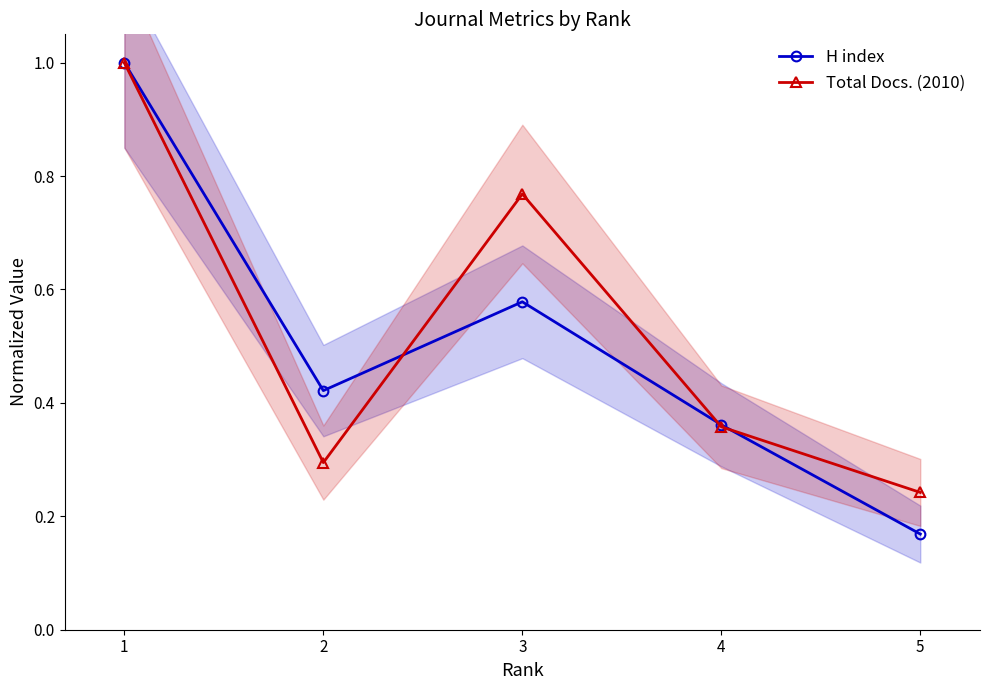

Does the chart display data point markers on the line(s)?

Yes